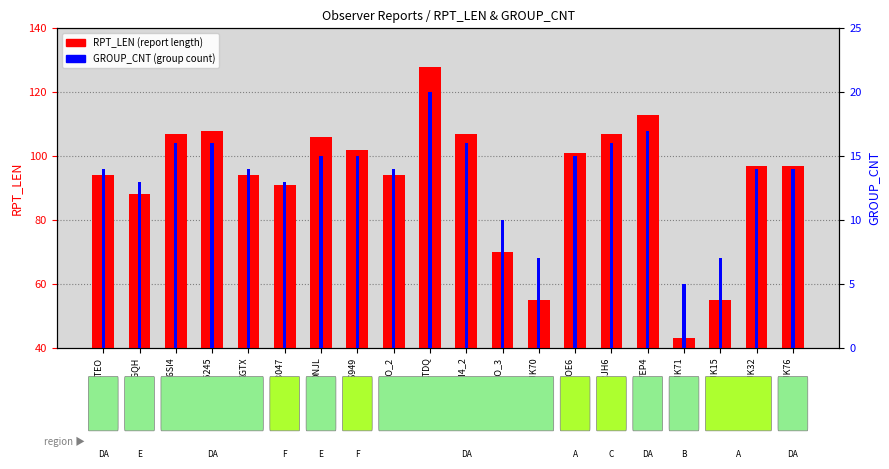

List the series in order of their peak value, highest first.

RPT_LEN, GROUP_CNT